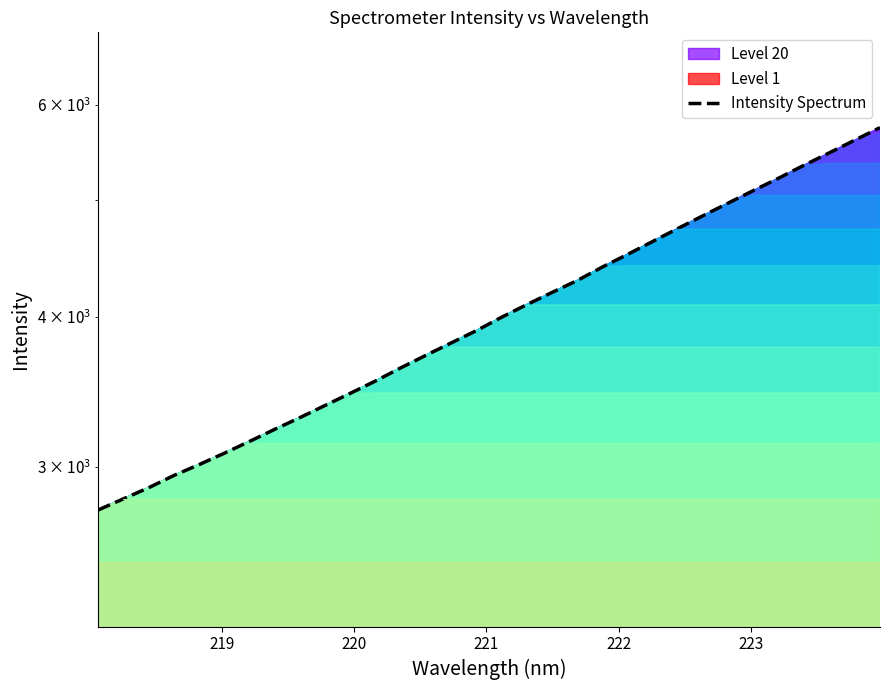

What is the sum of all values?

129753.5